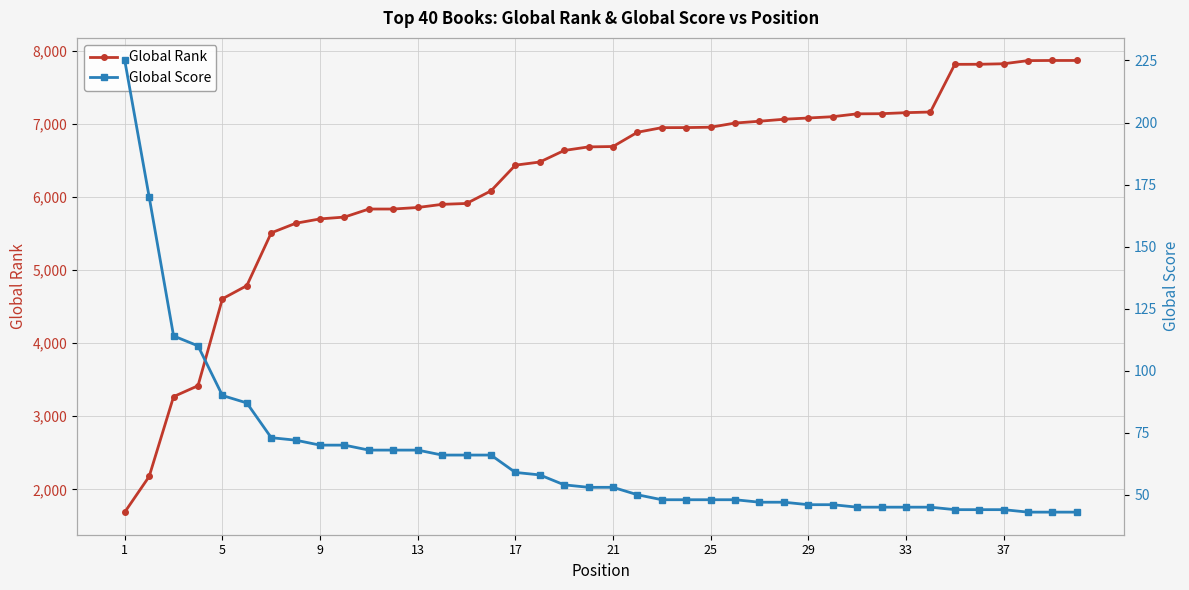

Which series has the largest total across all categories?

Global Rank